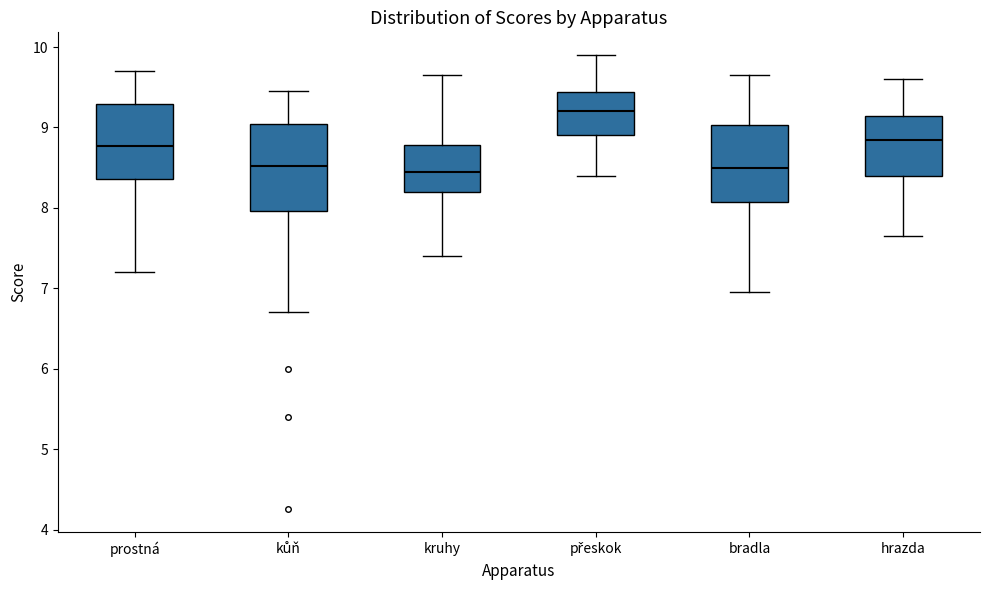

Reading left to right, transcribe this box plot: for each box, give where its median line is, the range the box spans, and where its two whiskers end, as read against the y-axis. The values are not printed on the chart, so give them approximately, as read against the axis.

prostná: median 8.8, box 8.4 to 9.3, whiskers 7.2 to 9.7
kůň: median 8.5, box 8.0 to 9.0, whiskers 6.7 to 9.5
kruhy: median 8.5, box 8.2 to 8.8, whiskers 7.4 to 9.7
přeskok: median 9.2, box 8.9 to 9.4, whiskers 8.4 to 9.9
bradla: median 8.5, box 8.1 to 9.0, whiskers 7.0 to 9.7
hrazda: median 8.9, box 8.4 to 9.1, whiskers 7.7 to 9.6